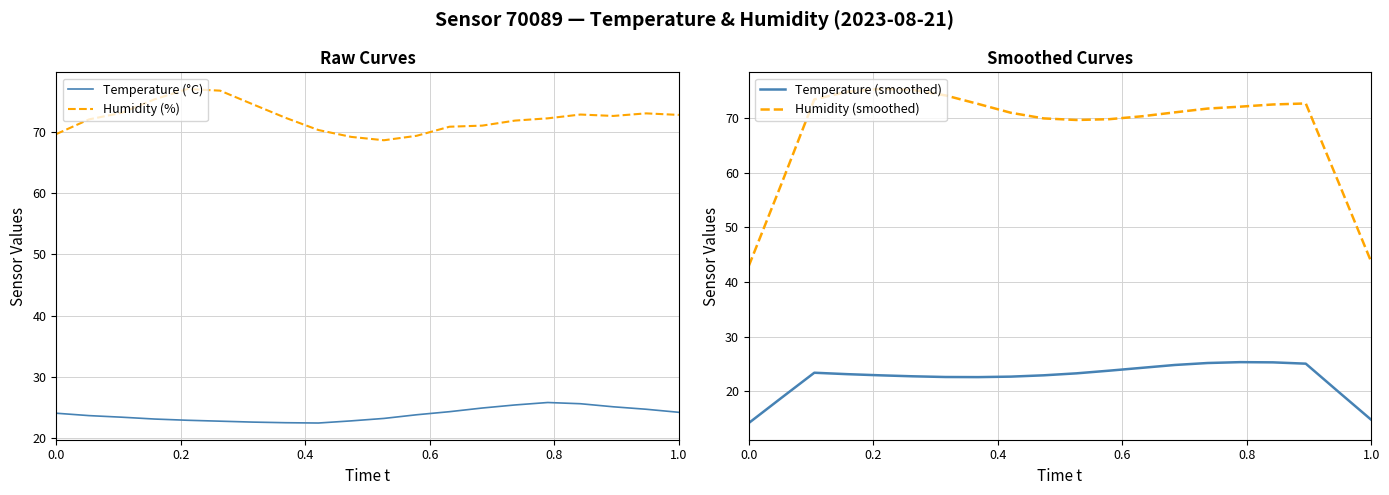

What is the maximum value for Temperature (°C)?

25.8